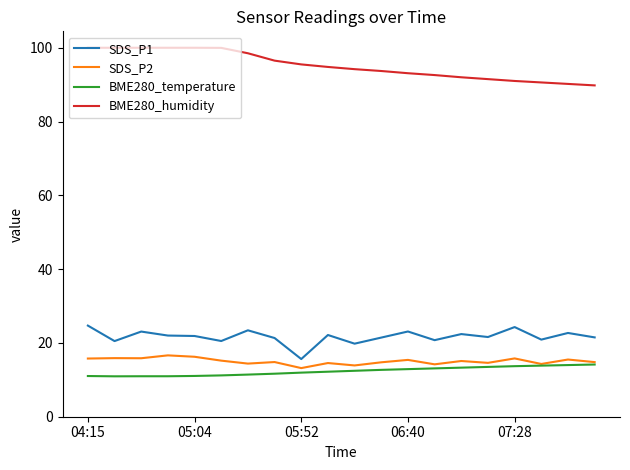

True or false: SDS_P2 and BME280_humidity cross at least once.

False